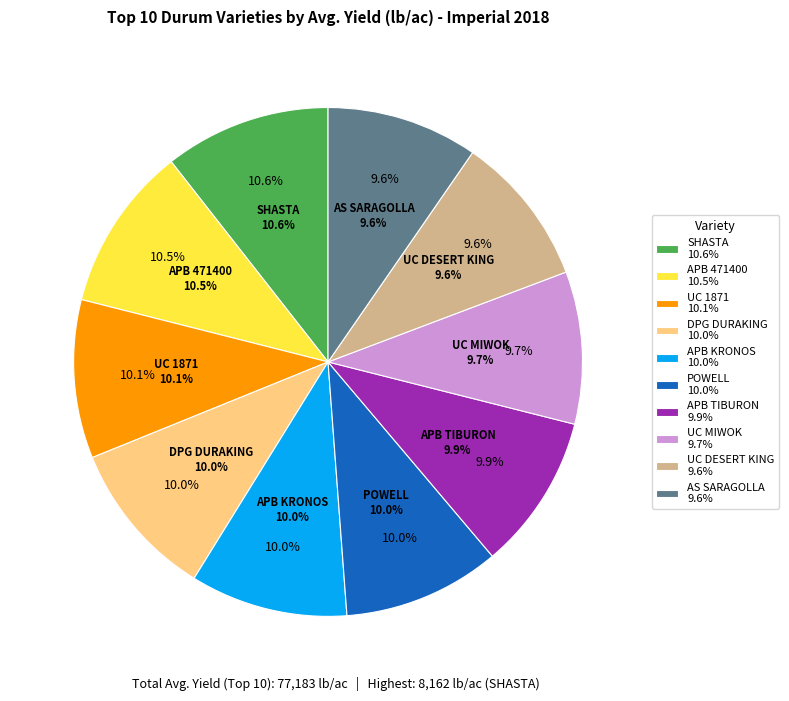

Is it true that UC 1871 is 4% of the pie?

False